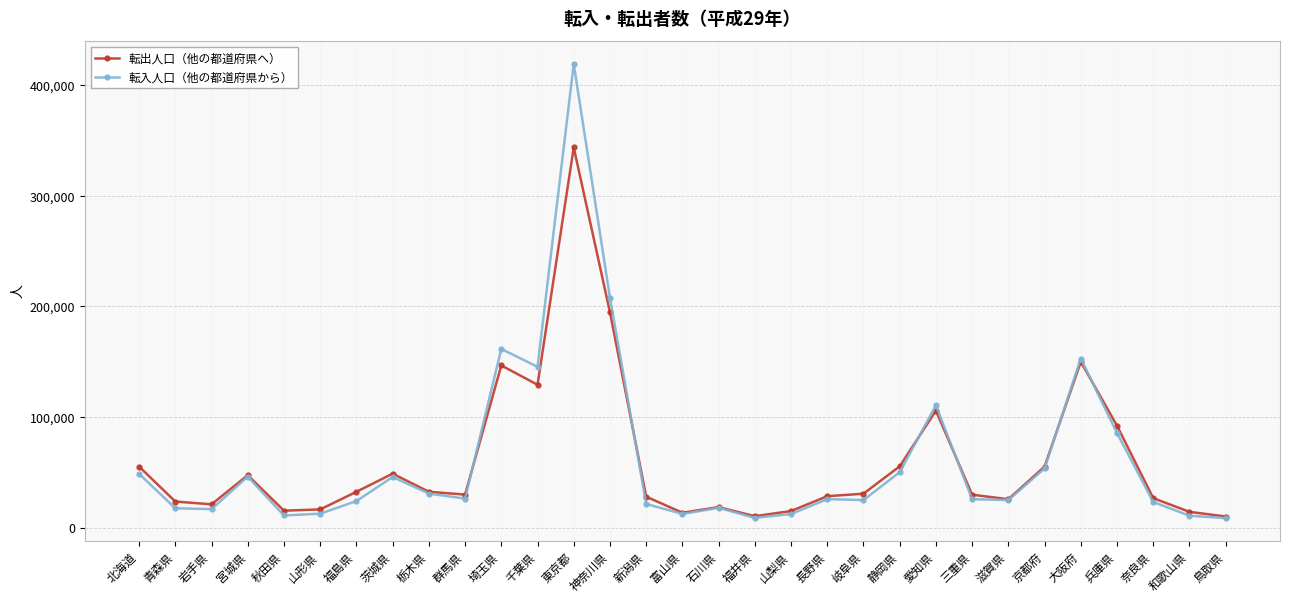

How many categories are shown in the chart?

31